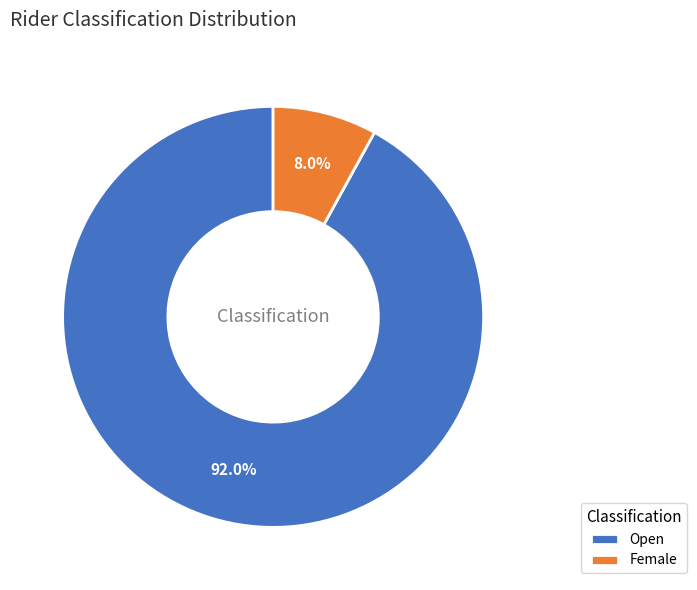

How many slices are in this pie chart?

2